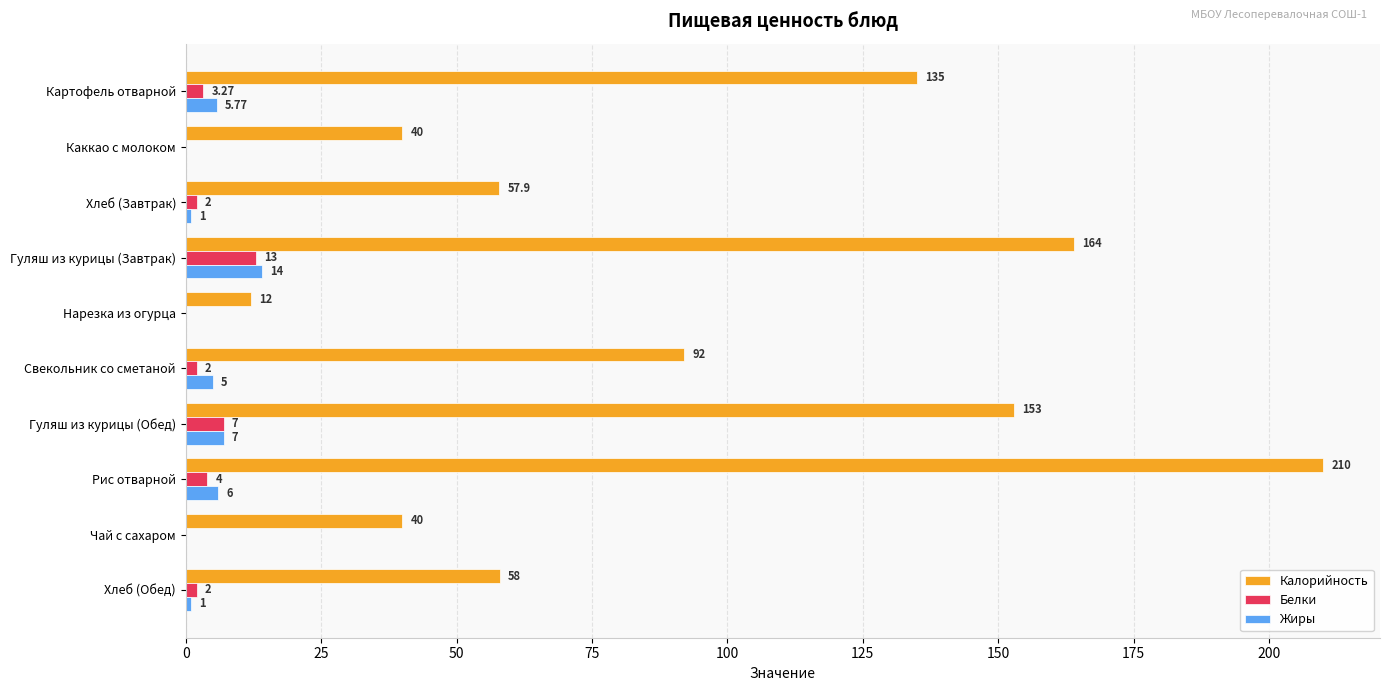

Which series changed the most between Гуляш из курицы (Обед) and Рис отварной?

Калорийность